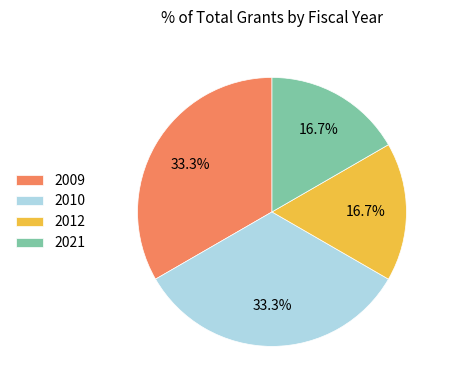

To the nearest percent, what portion does 2012 represent?

17%